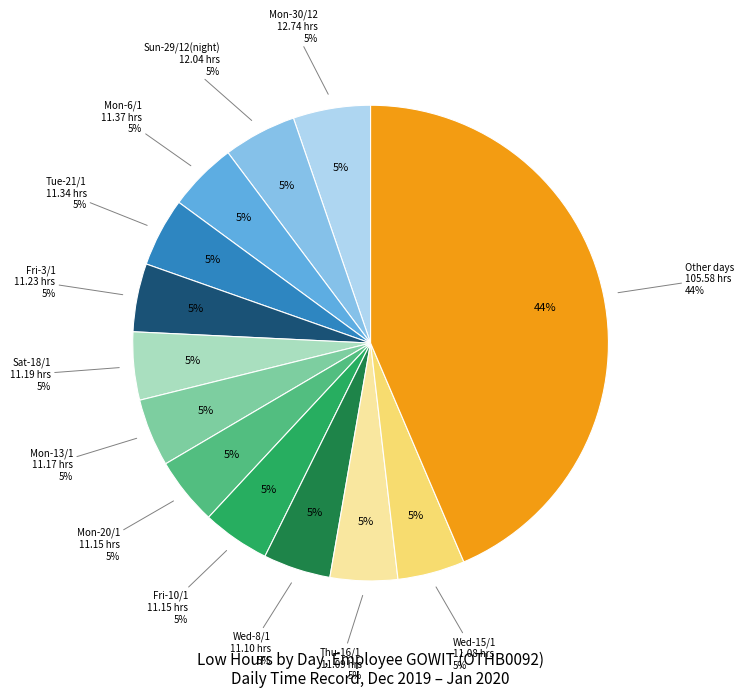

True or false: Tue-21/1 accounts for 5% of the total.

True